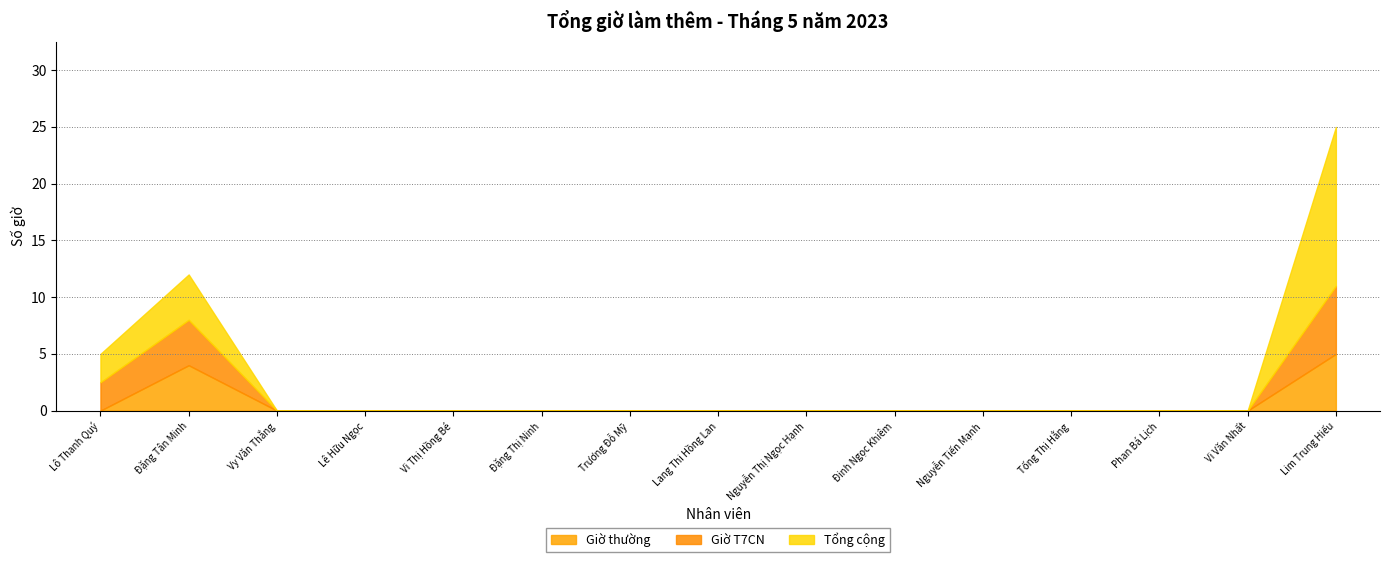

Reading left to right, transcribe all the data shown in this chart.

Giờ thường: 0.0	4.0	0.0	0.0	0.0	0.0	0.0	0.0	0.0	0.0	0.0	0.0	0.0	0.0	5.0
Giờ T7CN: 2.5	4.0	0.0	0.0	0.0	0.0	0.0	0.0	0.0	0.0	0.0	0.0	0.0	0.0	6.0
Tổng cộng: 2.5	4.0	0.0	0.0	0.0	0.0	0.0	0.0	0.0	0.0	0.0	0.0	0.0	0.0	14.0